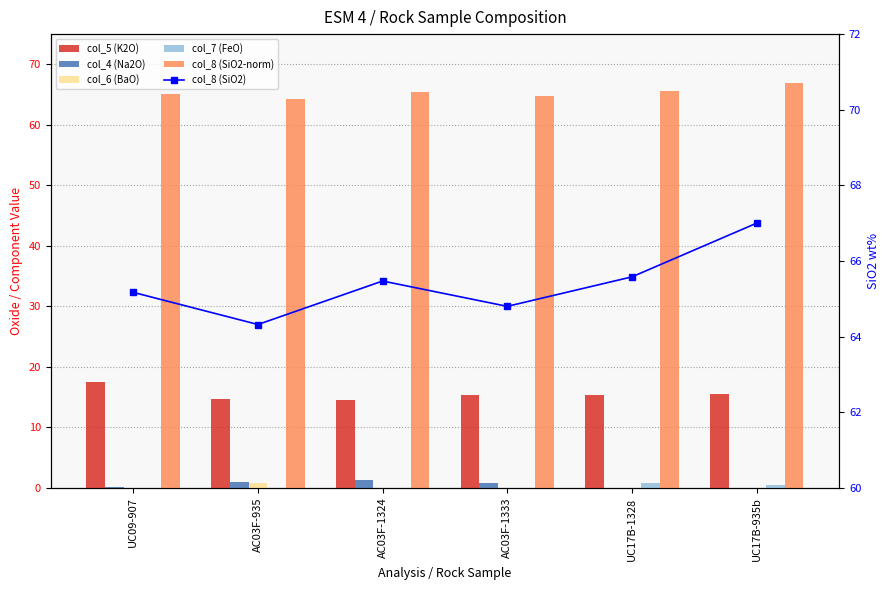

Reading left to right, what are all the values shown in this chart?

col_5 (K2O): 17.5	14.7	14.6	15.4	15.3	15.4
col_4 (Na2O): 0.1	1.0	1.2	0.8	0.0	0.0
col_6 (BaO): 0.0	0.7	0.0	0.0	0.0	0.0
col_7 (FeO): 0.0	0.0	0.0	0.0	0.8	0.5
col_8 (SiO2-norm): 65.2	64.3	65.5	64.8	65.6	67.0
col_8 (SiO2): 65.2	64.3	65.5	64.8	65.6	67.0